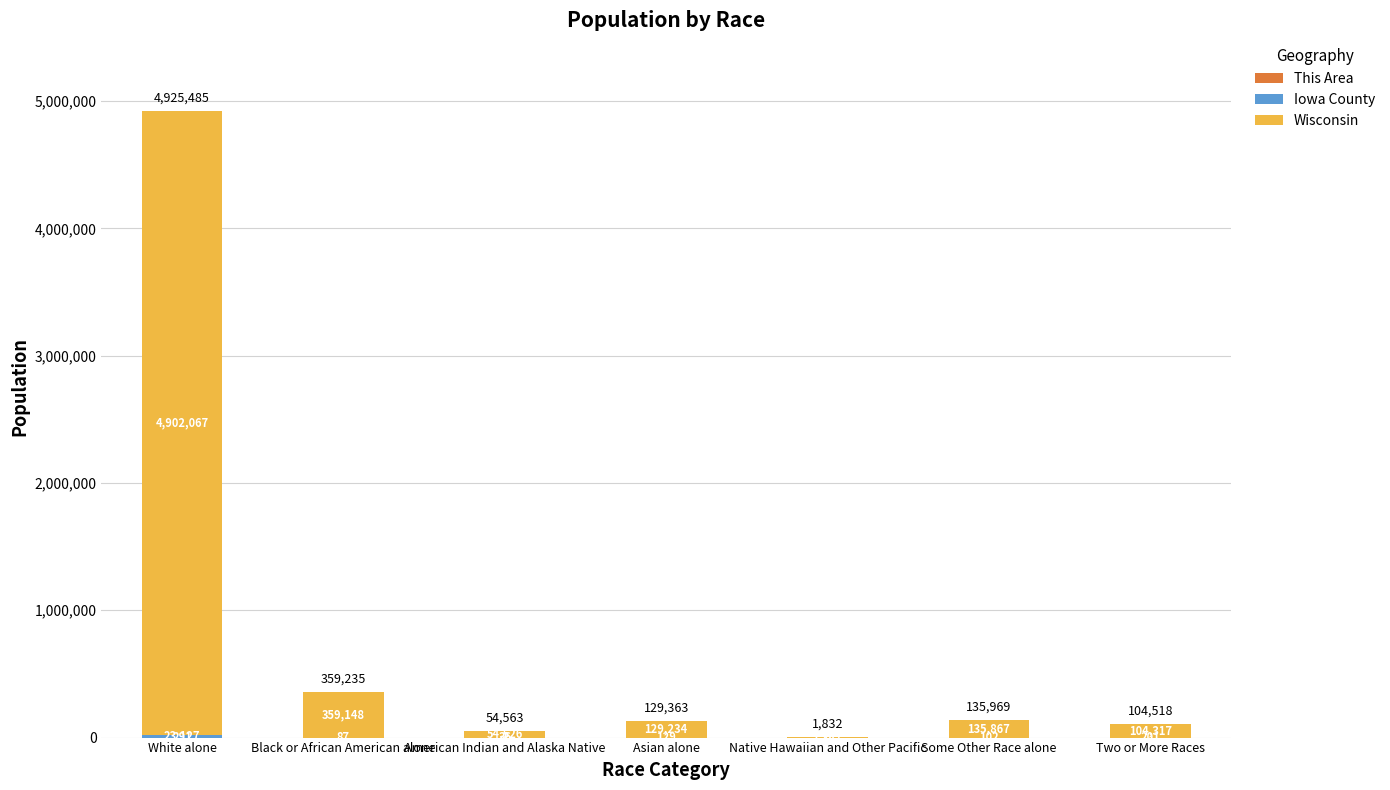

At which category is the sum across all series the highest?

White alone